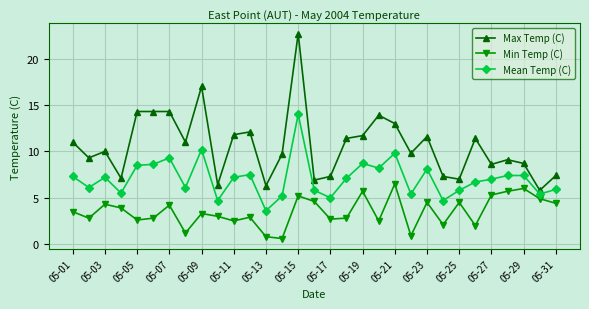

In Min Temp (C), how many points are lower than both neighbors (excluding endpoints)?

10